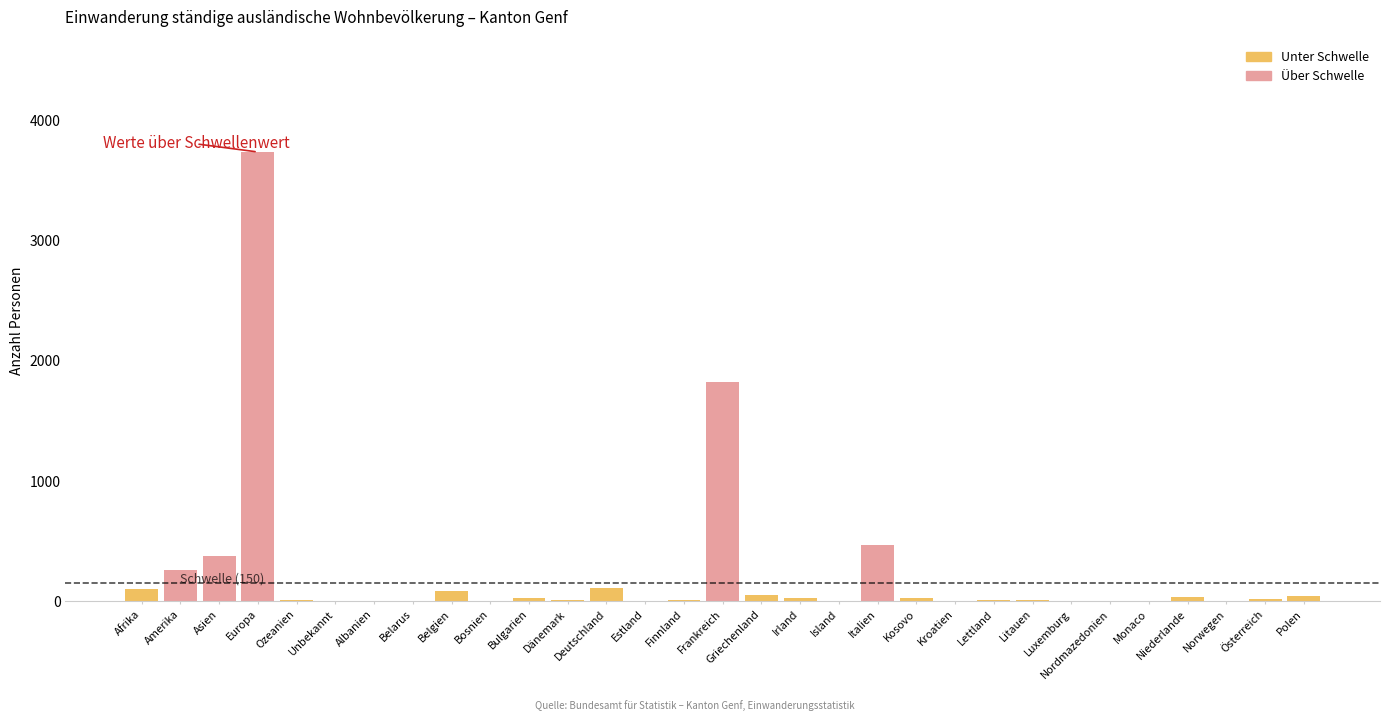

What is the sum of all values?

7288